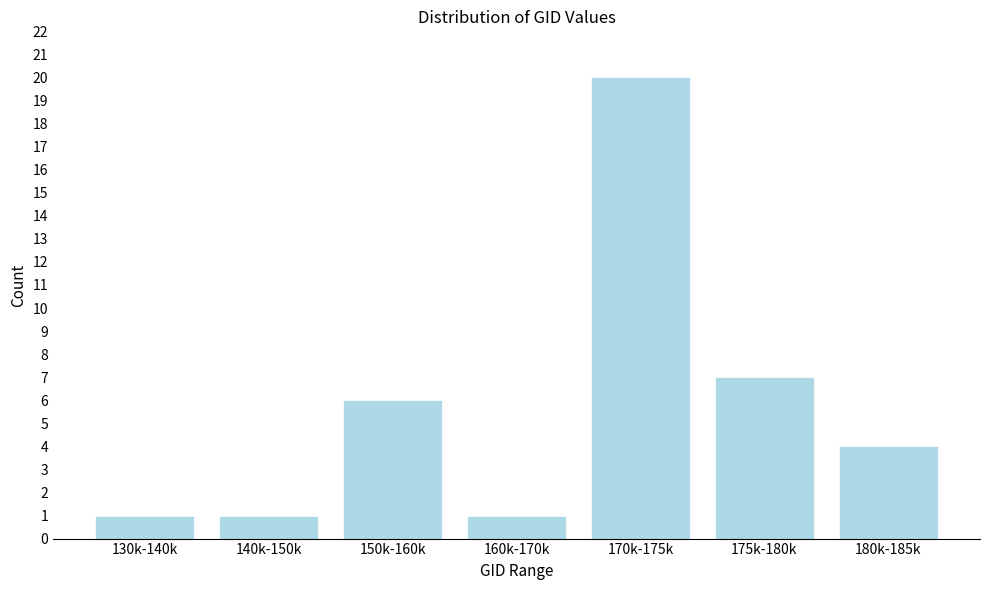

Reading left to right, list all the values displayed in this chart.

1	1	6	1	20	7	4